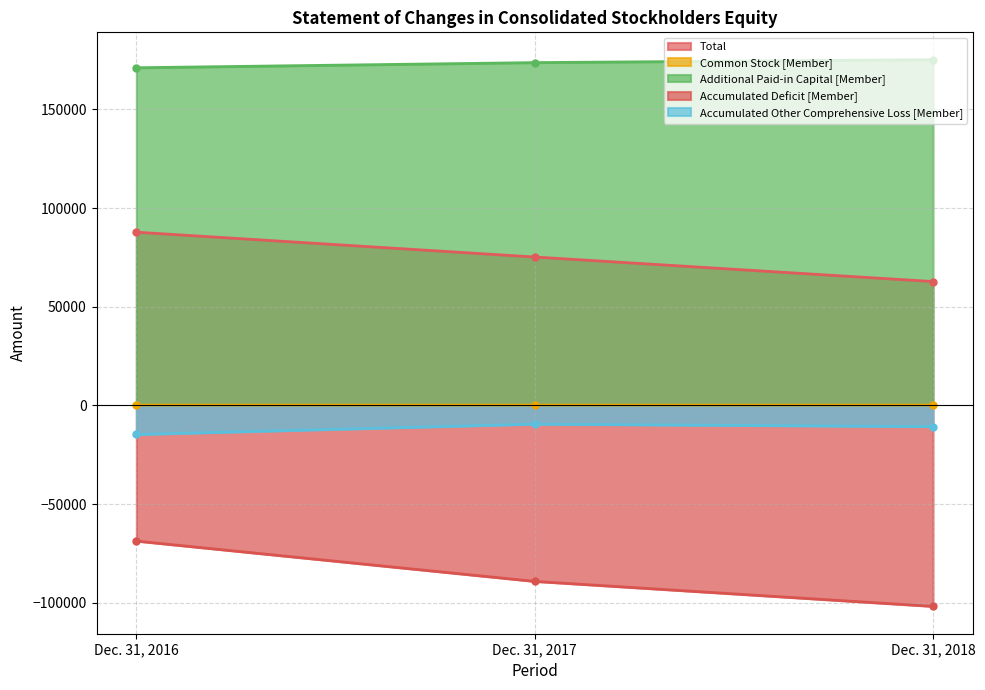

At Dec. 31, 2017, list the series in order from smallest to largest.

Accumulated Deficit [Member], Accumulated Other Comprehensive Loss [Member], Common Stock [Member], Total, Additional Paid-in Capital [Member]